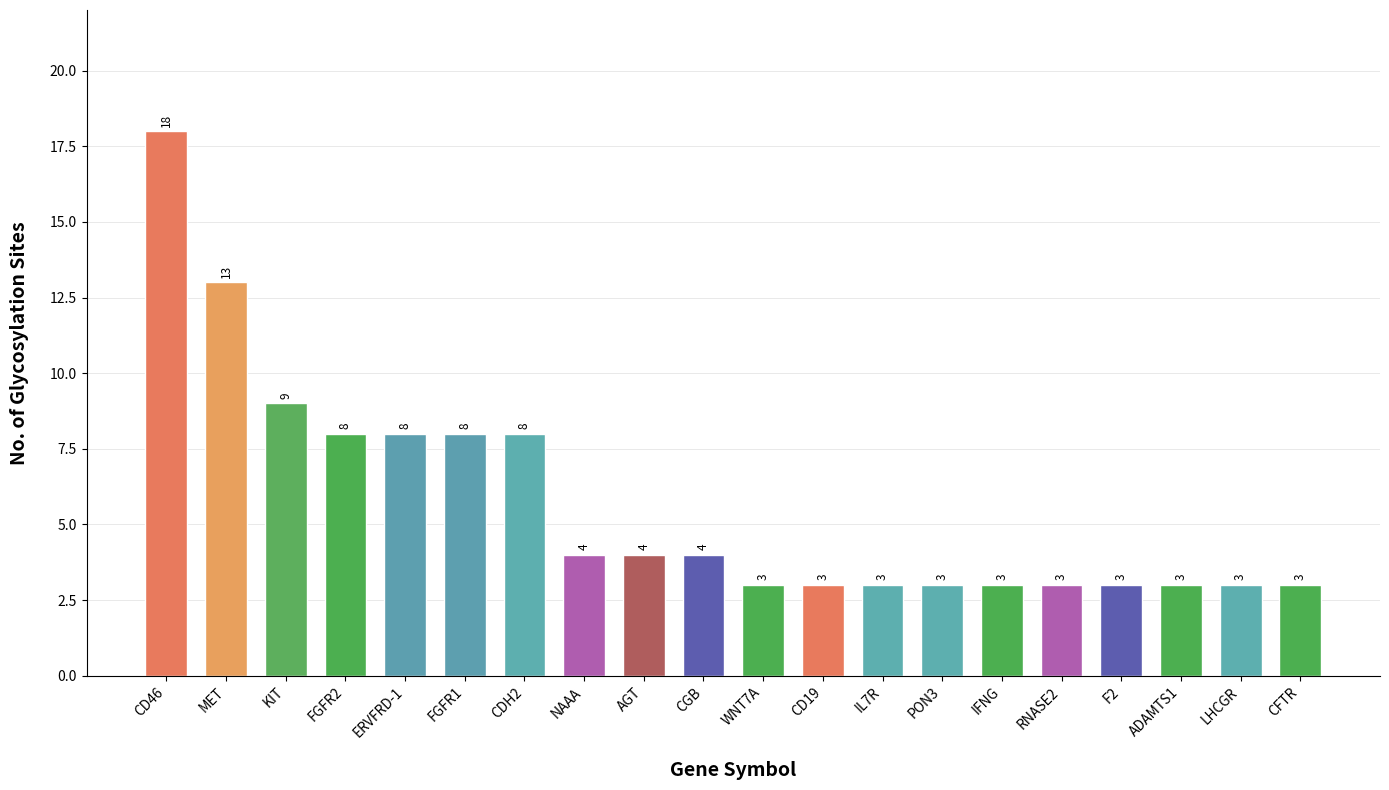

What is the value of the 13th bar from the left?

3